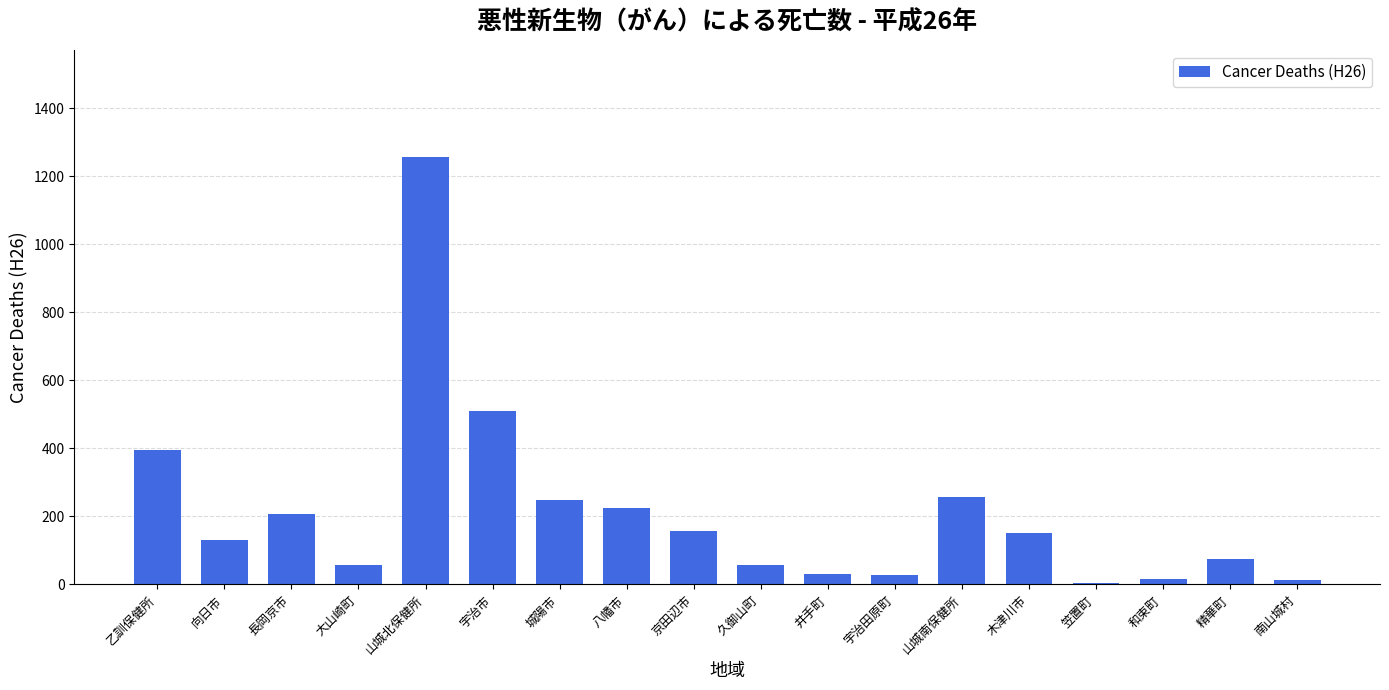

What is the sum of the values at 南山城村 and 山城南保健所?

271